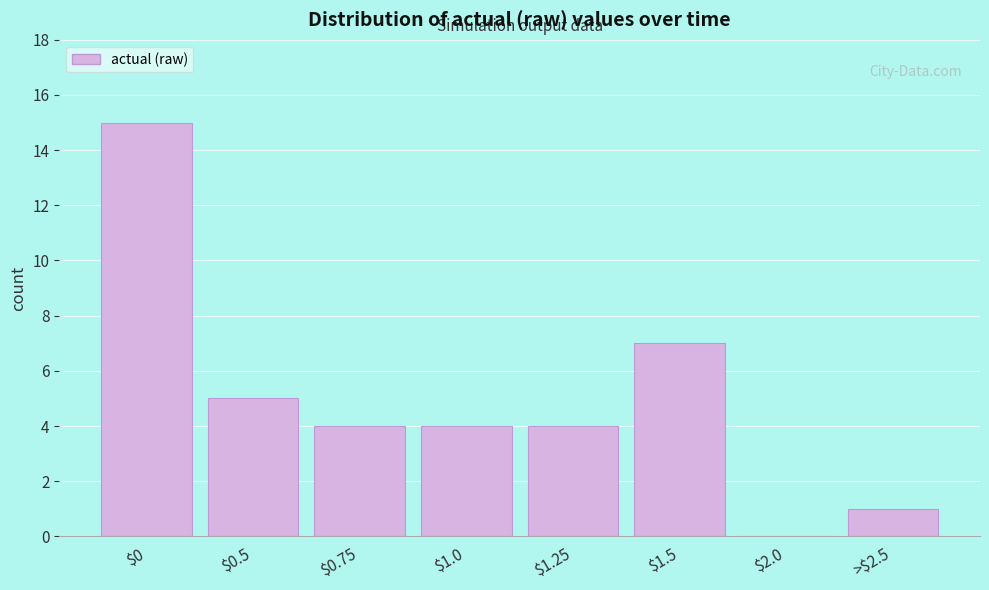

Is it true that the value at $1.0 is 6?

False